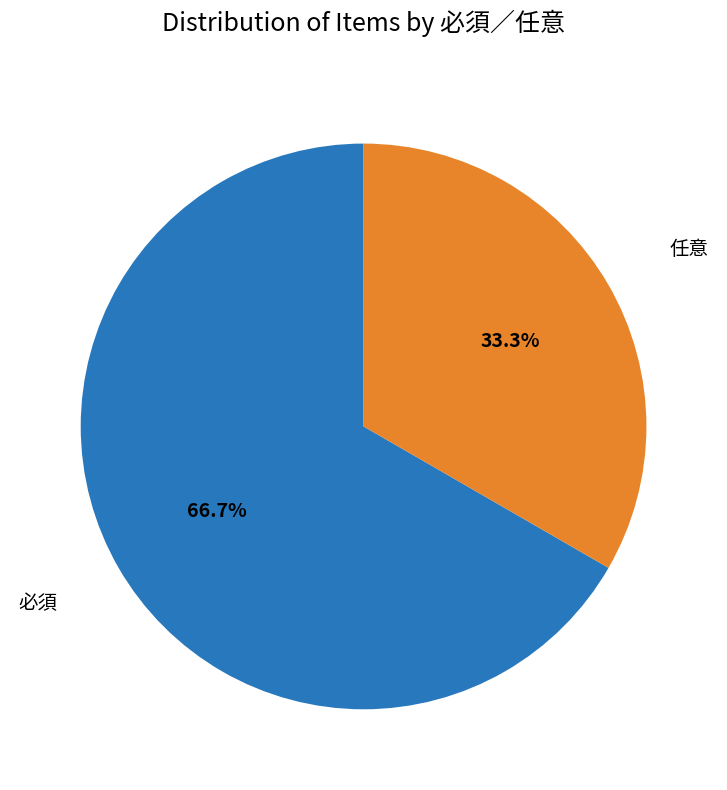

Is there a majority slice in this chart?

Yes